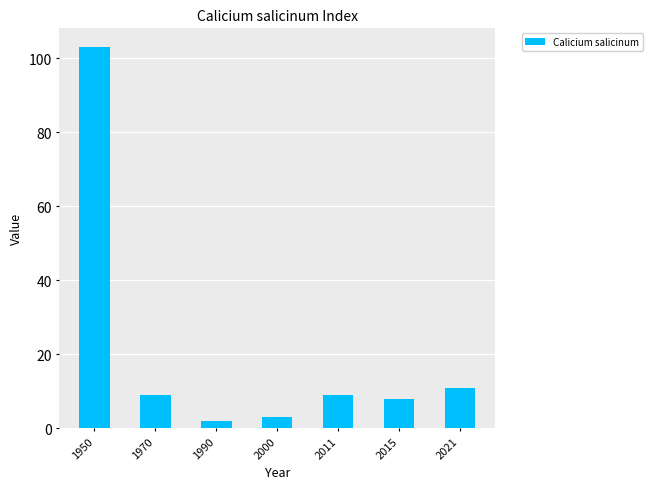

What is the greatest value displayed?

103